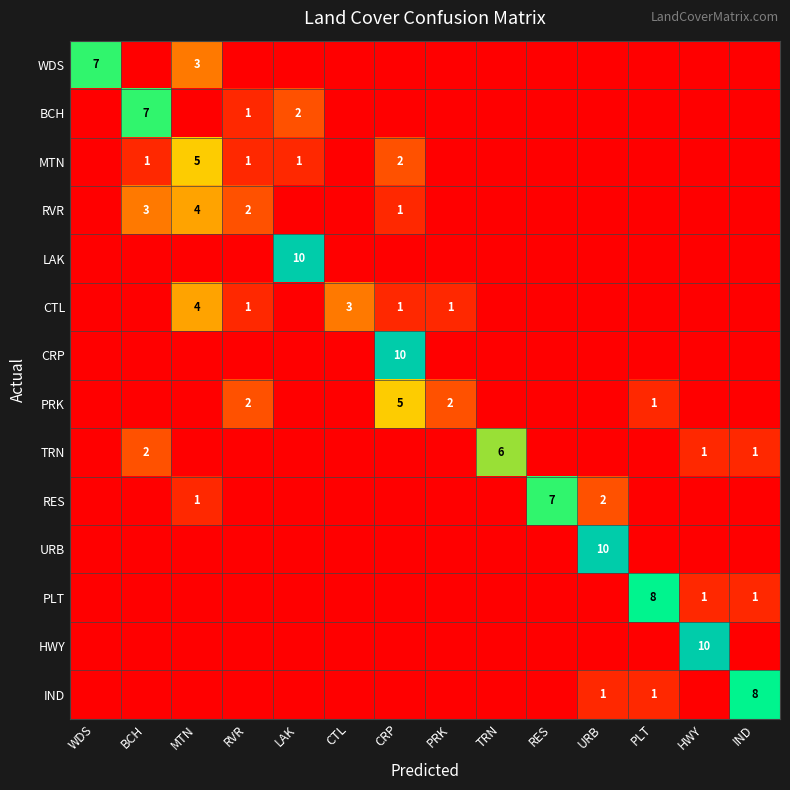

At which label is TRN closest to 3?

BCH